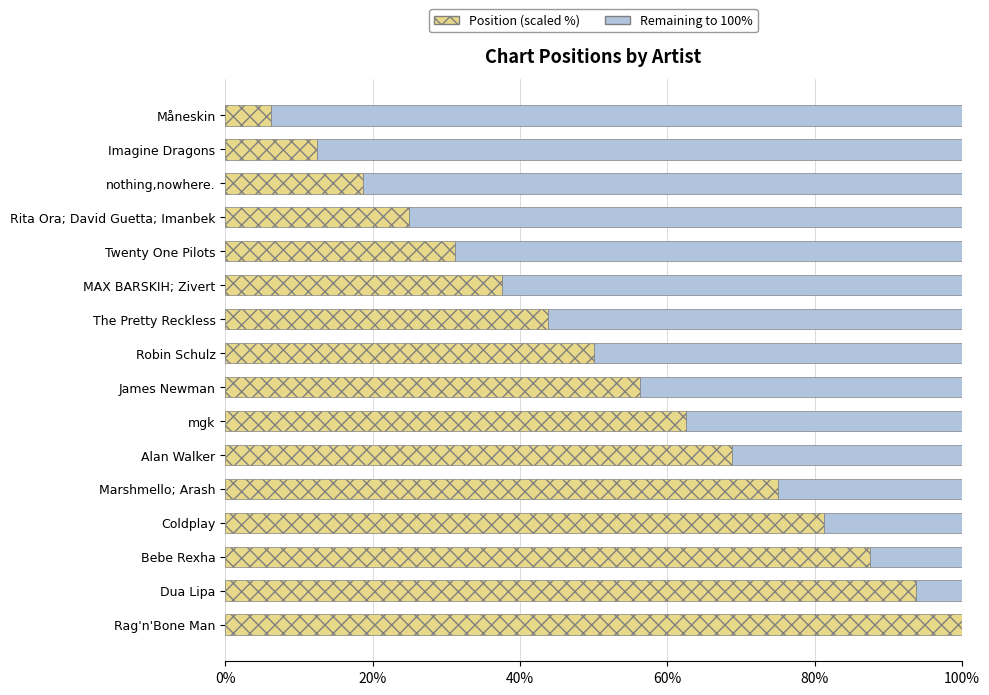

What is the total value across all series at Dua Lipa?

100.0